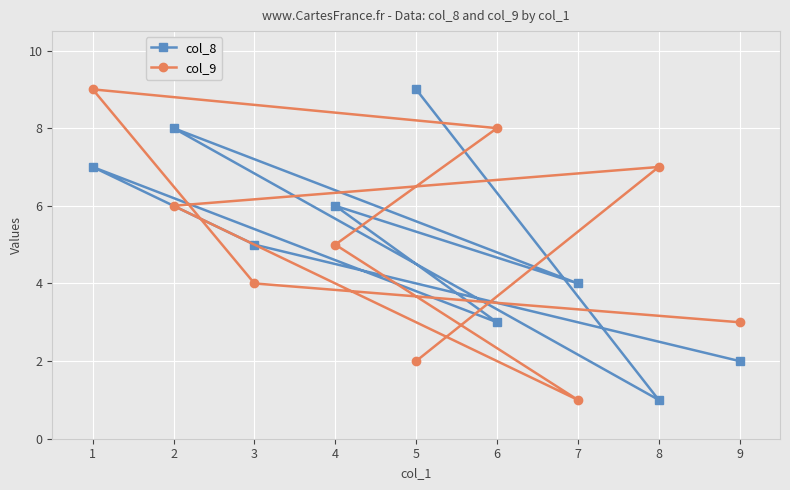

List the labels in order of col_9 value, smallest first.

7, 5, 9, 3, 4, 2, 8, 6, 1